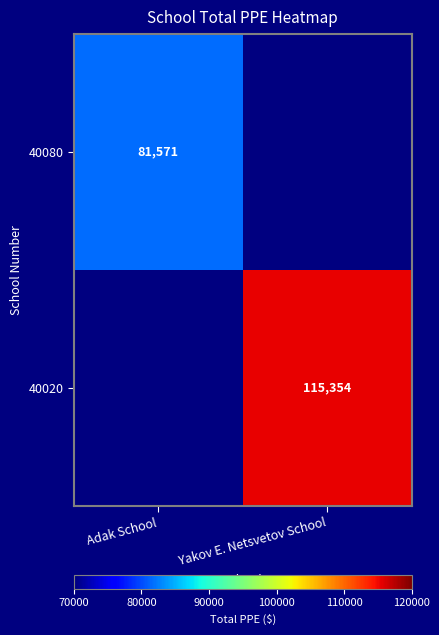

True or false: 40020 has a value of 78059 at Yakov E. Netsvetov School.

False